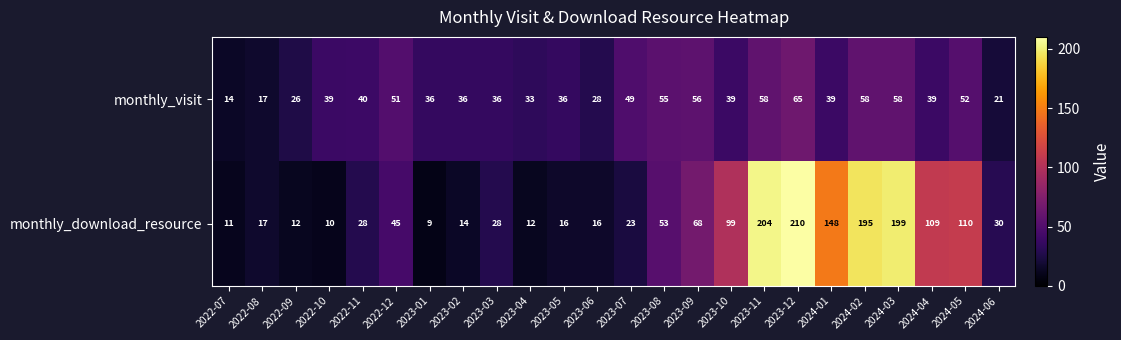

At which category does the chart reach its peak across all series?

2023-12